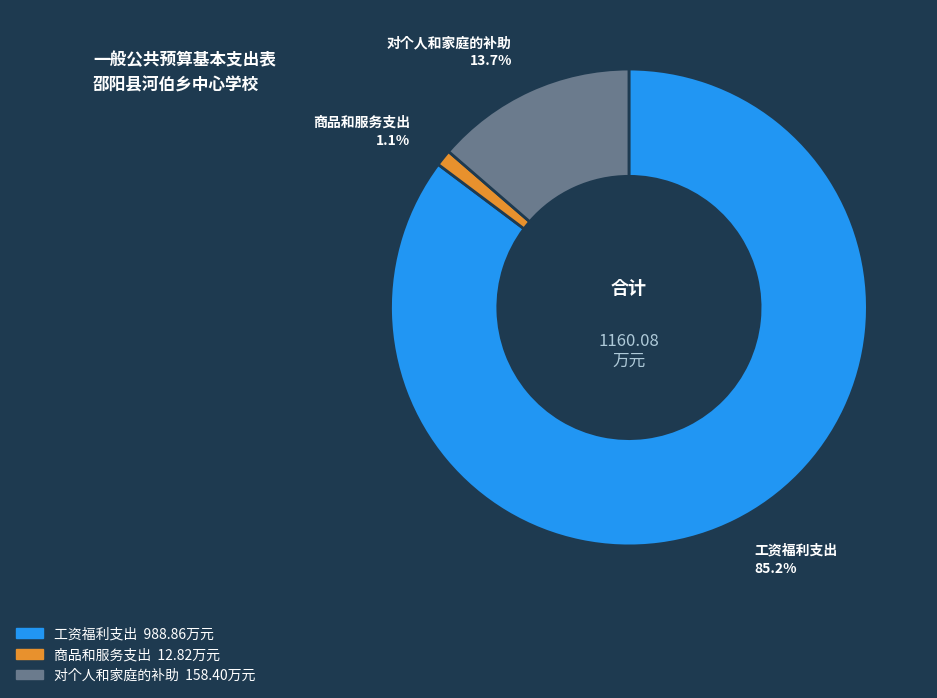

Is there any slice that represents more than half of the pie?

Yes